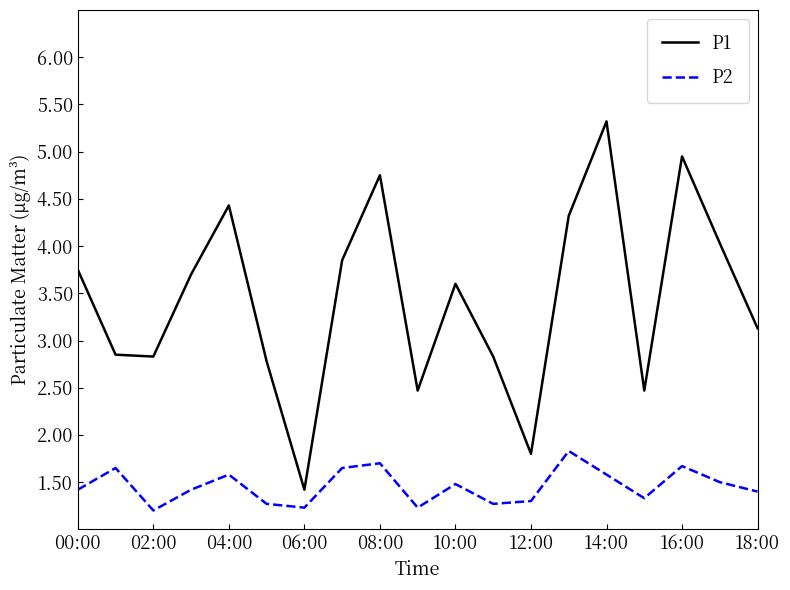

Which series has the largest total across all categories?

P1